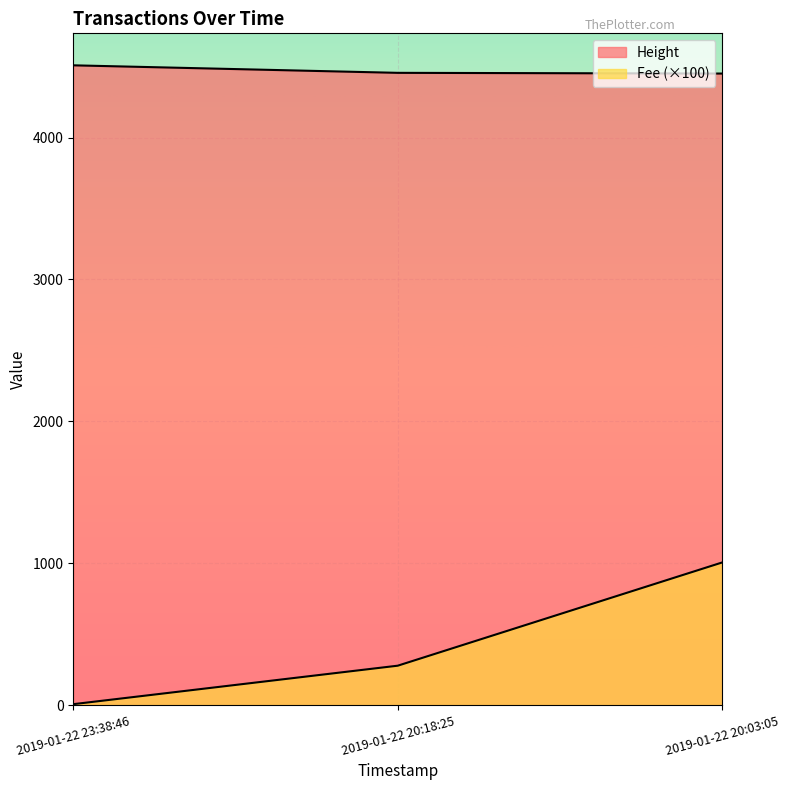

Which series has the largest total across all categories?

Height